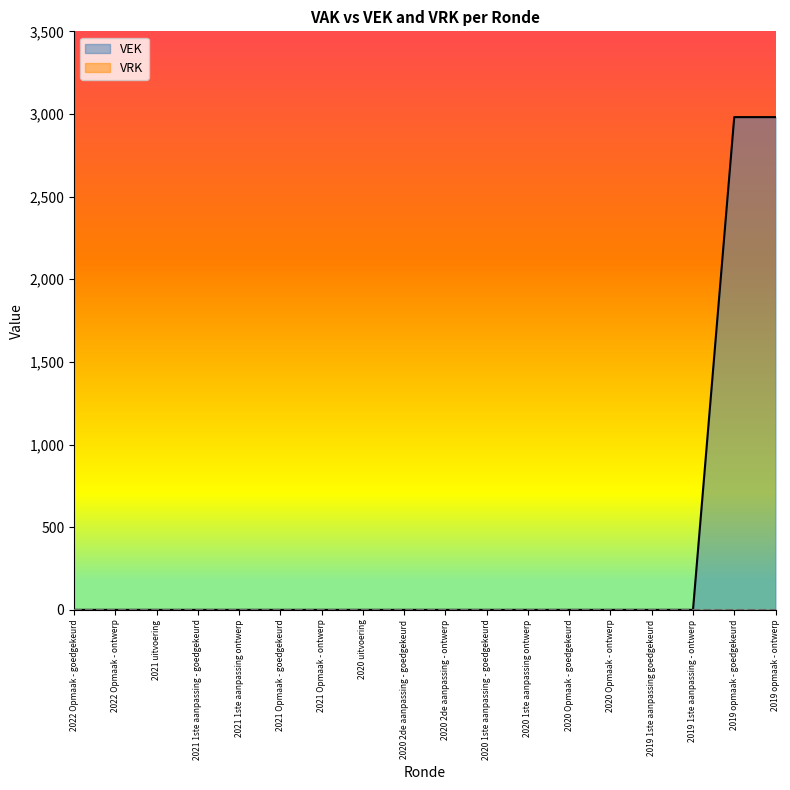

Reading right to left, what are all the values shown in this chart?

2981	2981	0	0	0	0	0	0	0	0	0	0	0	0	0	0	0	0